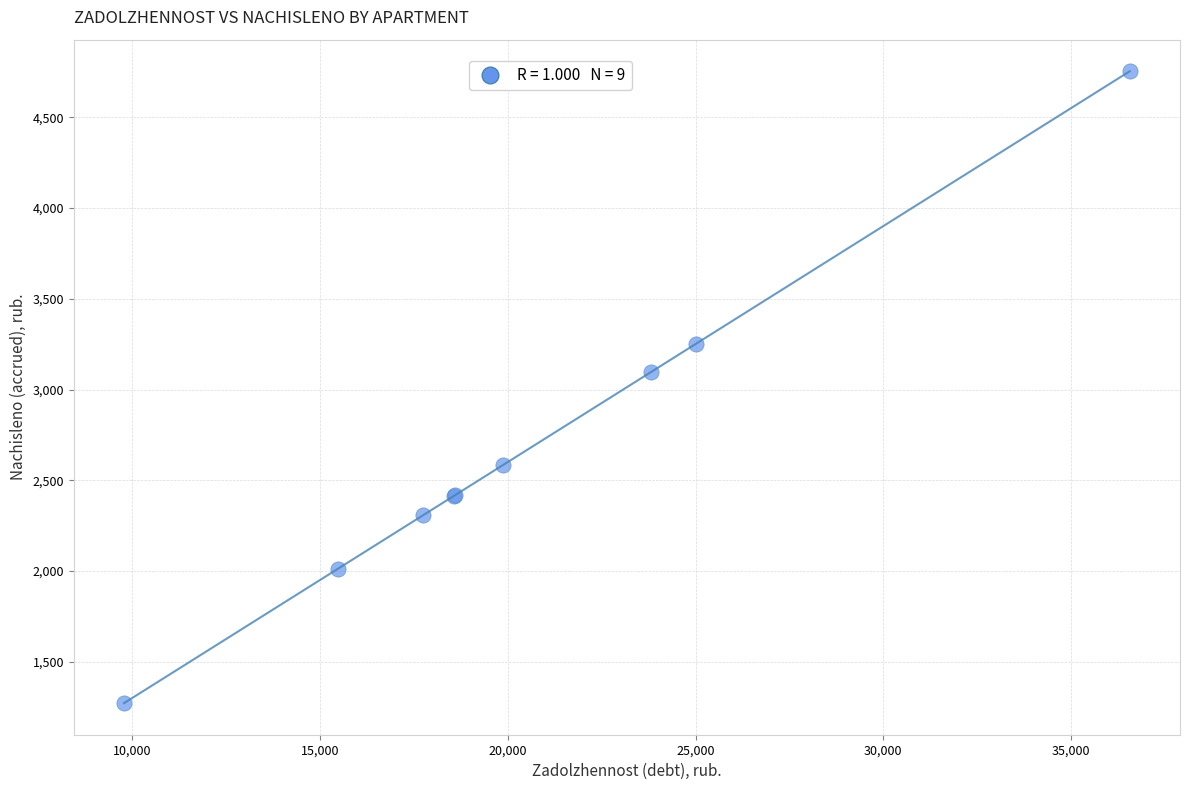

What Y value in the scatter plot is closest to 3013?

3095.0